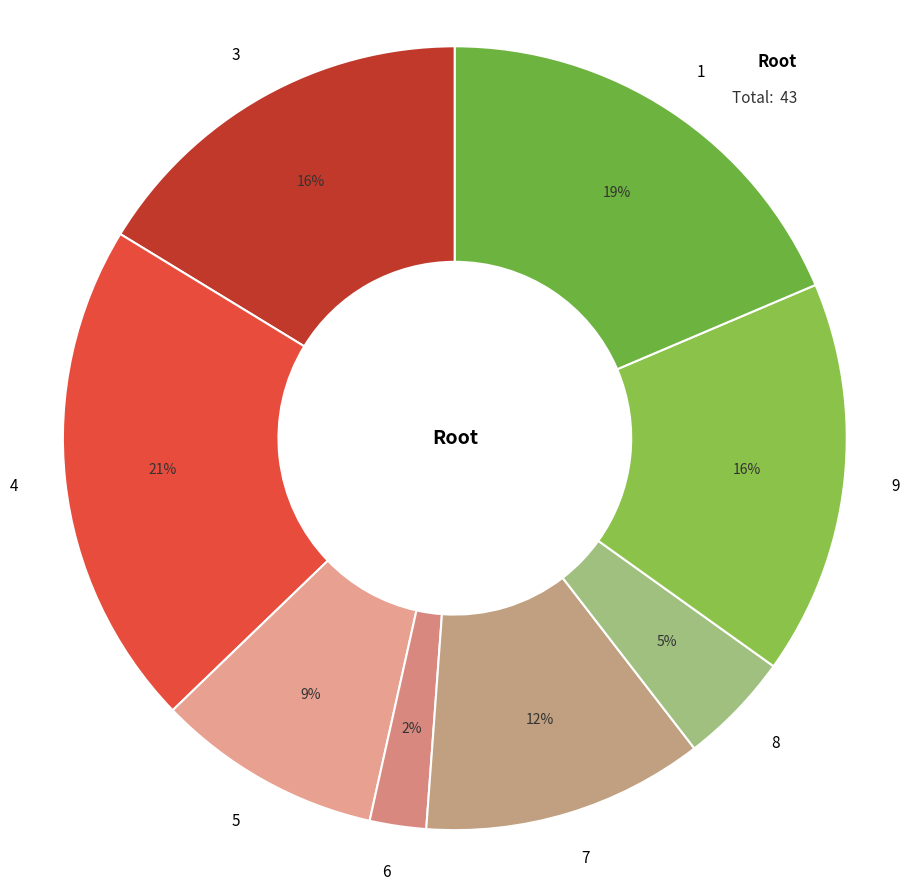

To the nearest percent, what percentage of the pie is 7?

12%